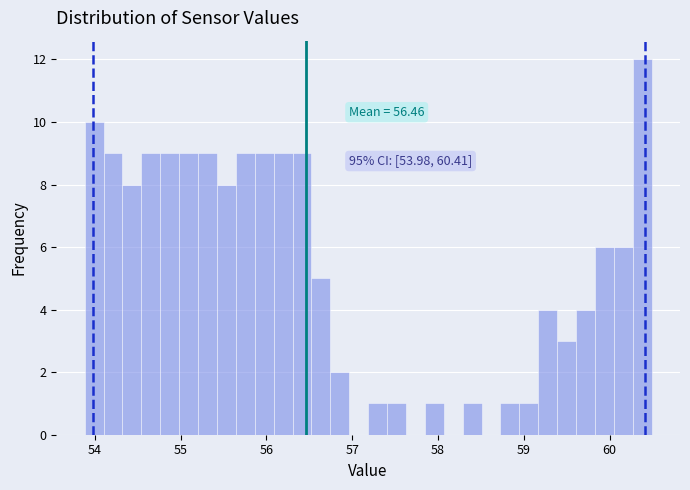

Read against the x-axis, roughly where is the centre of the tallest bar?

60.4